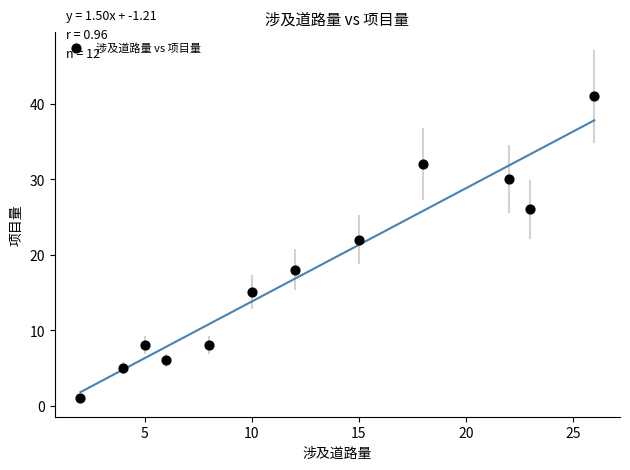

What Y value in the scatter plot is closest to 21?

22